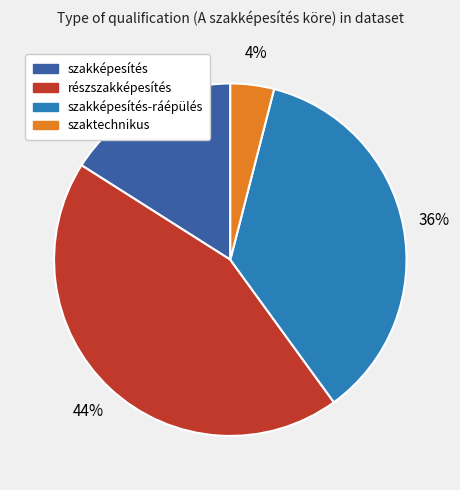

Does any single category account for the majority?

No